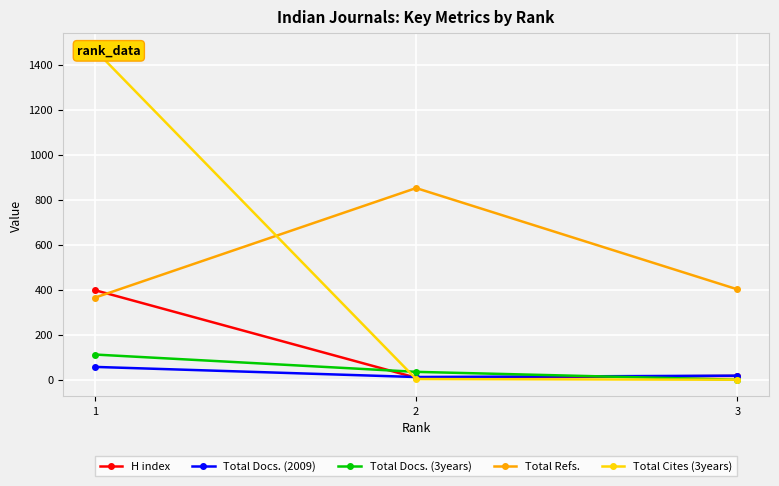

List the labels in order of Total Cites (3years) value, smallest first.

3, 2, 1